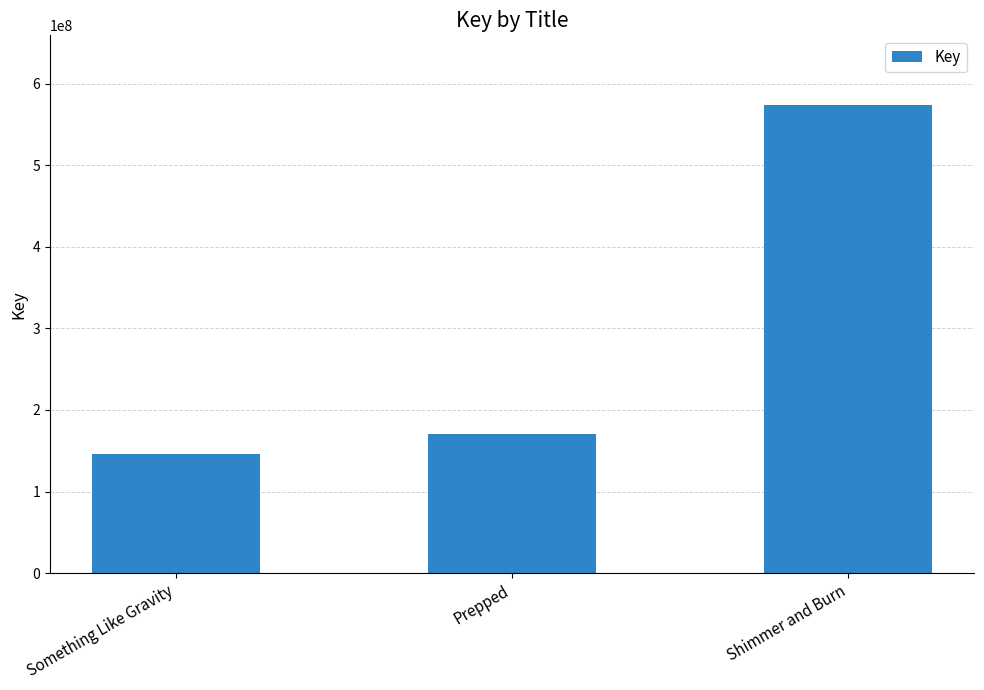

What is the minimum value shown in the chart?

146494942